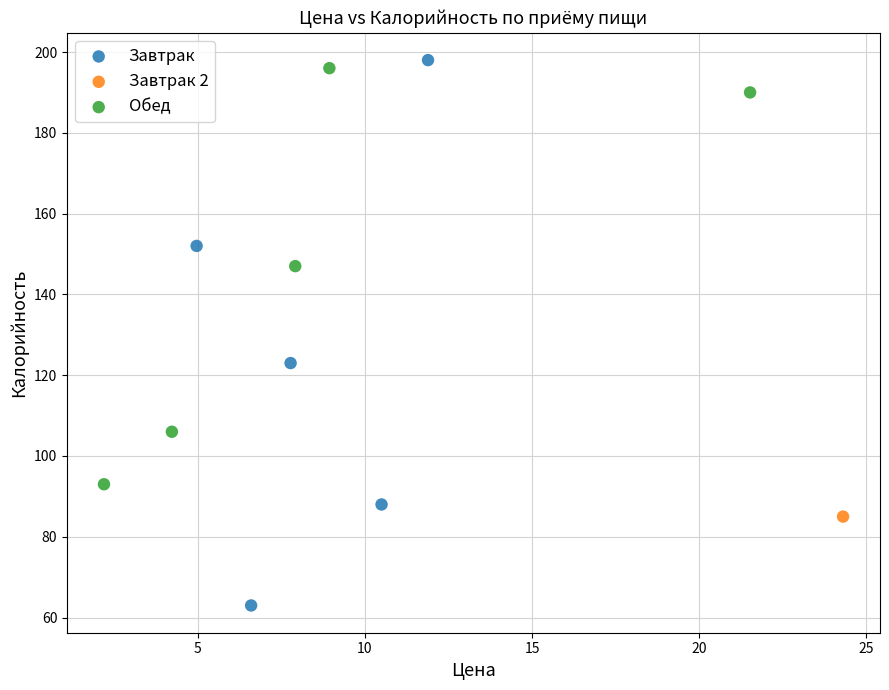

Which series contains the lowest Y value?

Завтрак